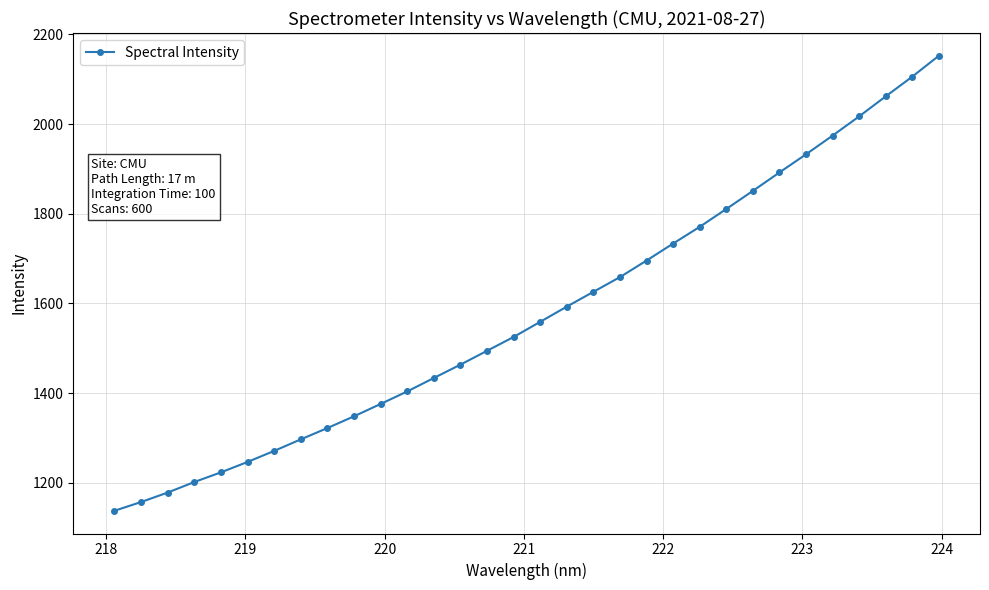

What is the value of the 12th point from the left?

1403.5